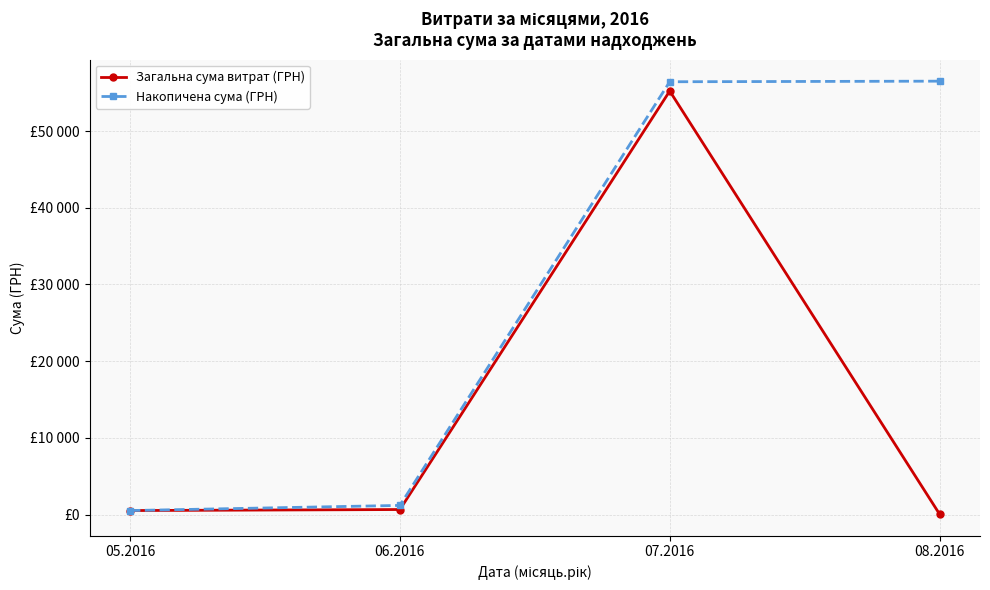

At how many categories does at least one series exceed 41194?

2